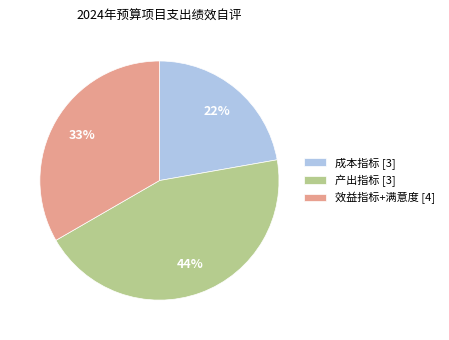

To the nearest percent, what is the average slice percentage?

33%